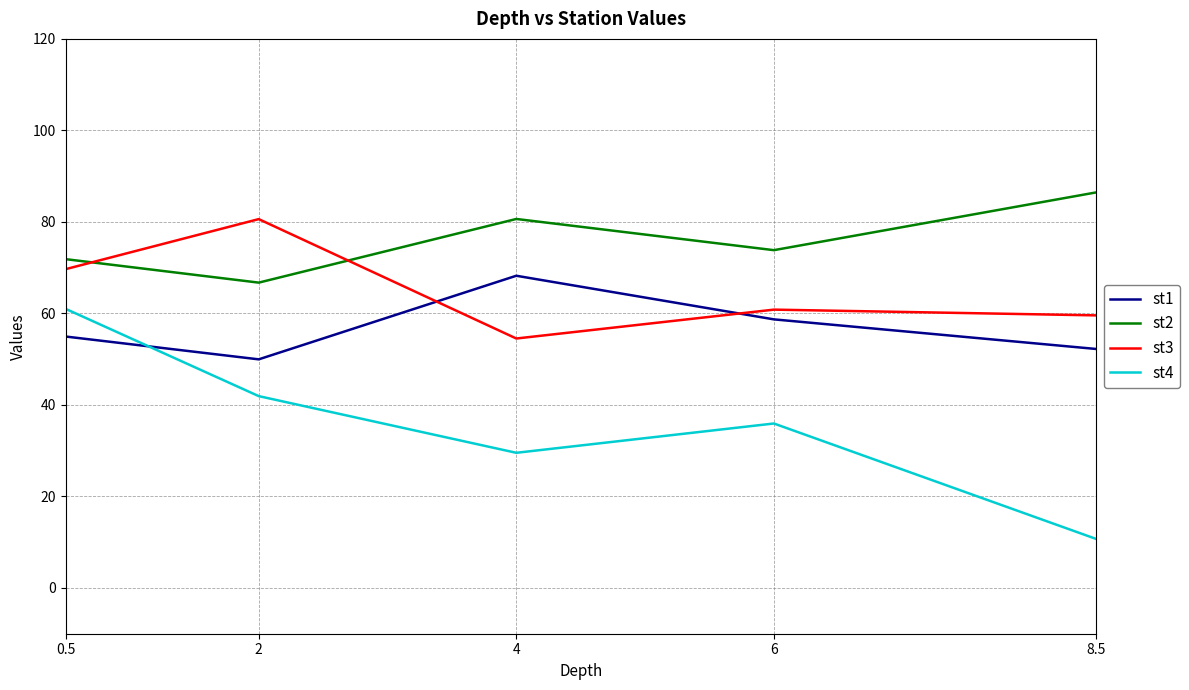

Is the value of st3 at 8.5 greater than the value of st4 at 0.5?

No